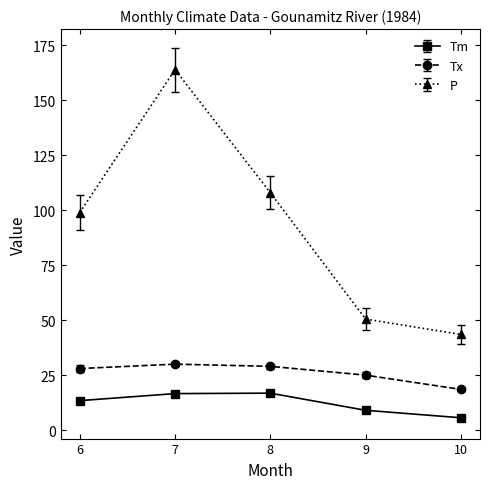

How many data points in Tm are less than 13?

2